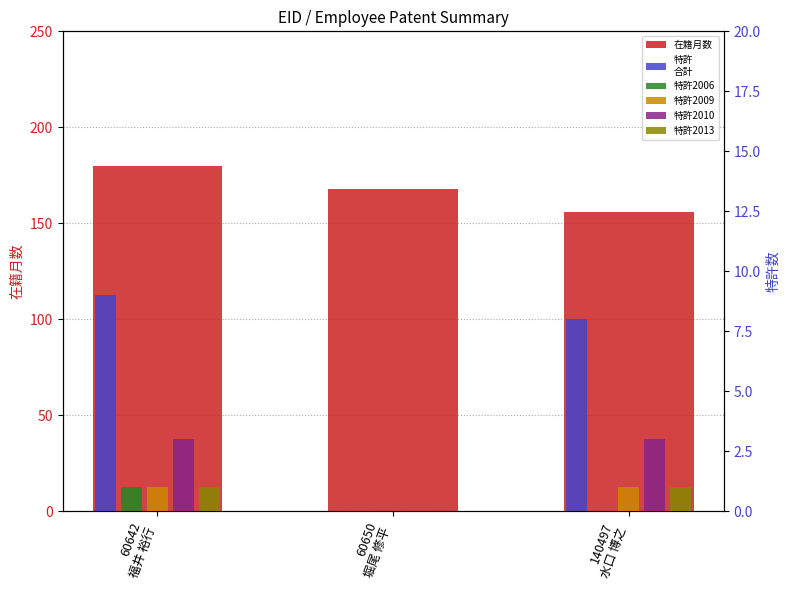

Which category has the highest value across all series?

60642
福井 裕行